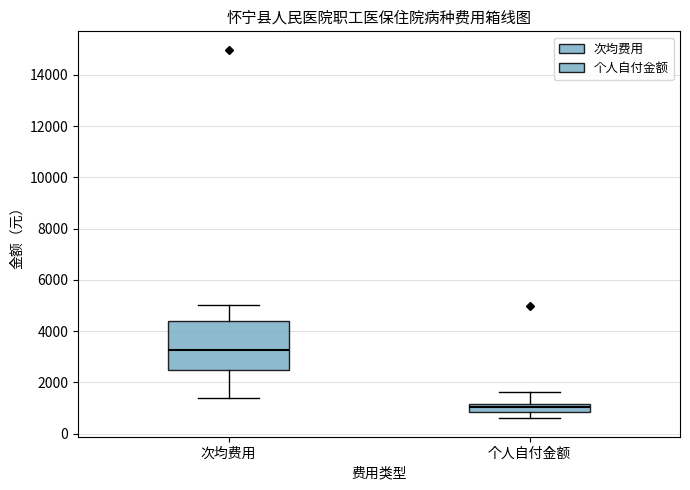

Reading left to right, transcribe this box plot: for each box, give where its median line is, the range the box spans, and where its two whiskers end, as read against the y-axis. The values are not printed on the chart, so give them approximately, as read against the axis.

次均费用: median 3200, box 2400 to 4400, whiskers 1400 to 5000
个人自付金额: median 1000, box 800 to 1200, whiskers 600 to 1600